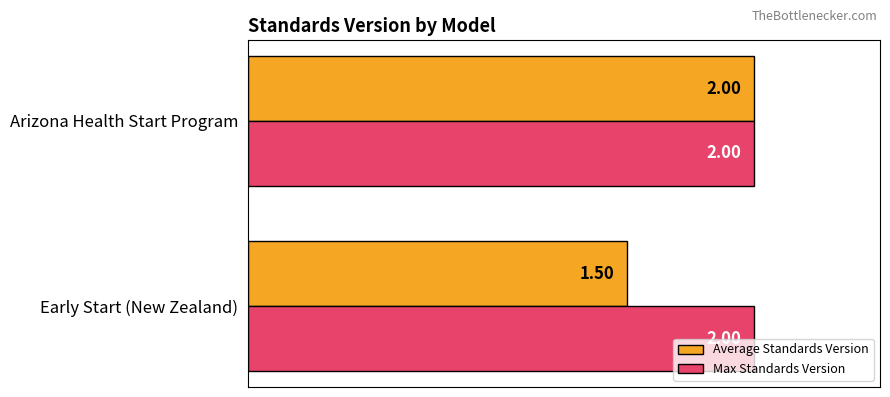

Rank the categories by Average Standards Version value from highest to lowest.

Arizona Health Start Program, Early Start (New Zealand)